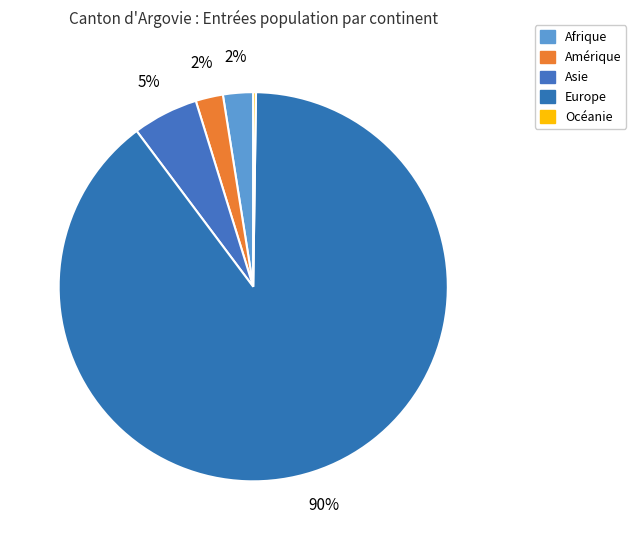

Combined, what portion of the pie is Amérique and Océanie?

2.5%